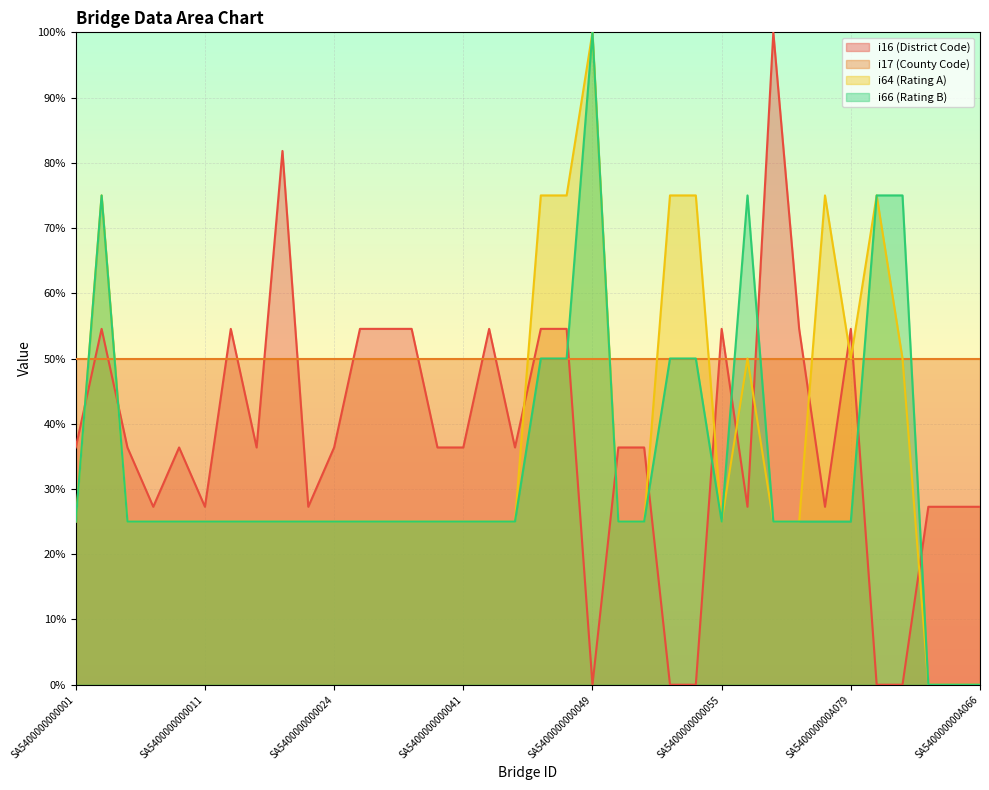

True or false: i66 and i16 cross at least once.

True